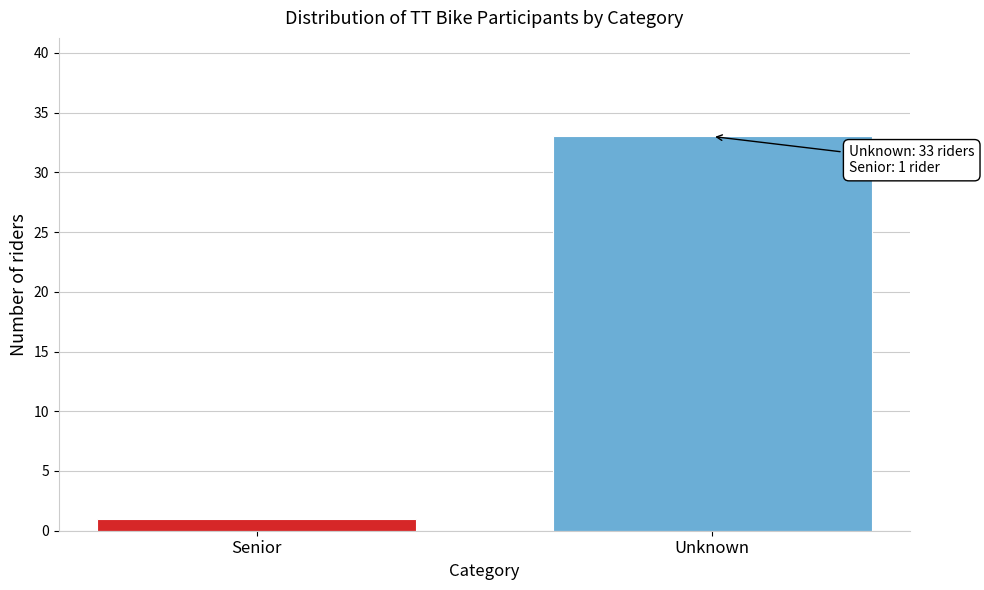

Reading left to right, what are all the values shown in this chart?

1	33